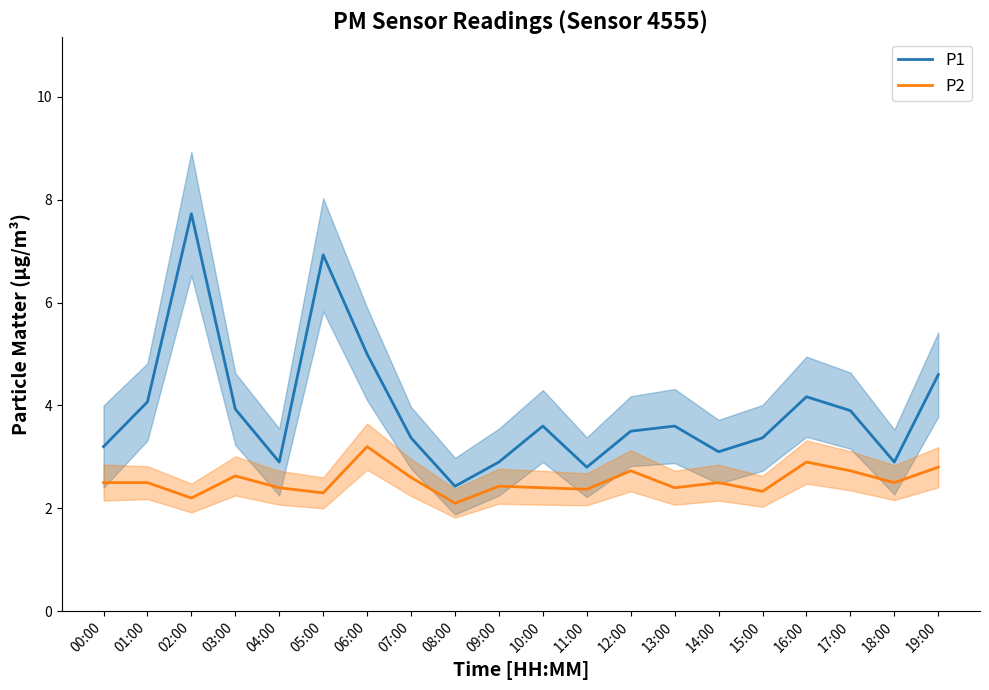

List the series in order of their peak value, highest first.

P1, P2